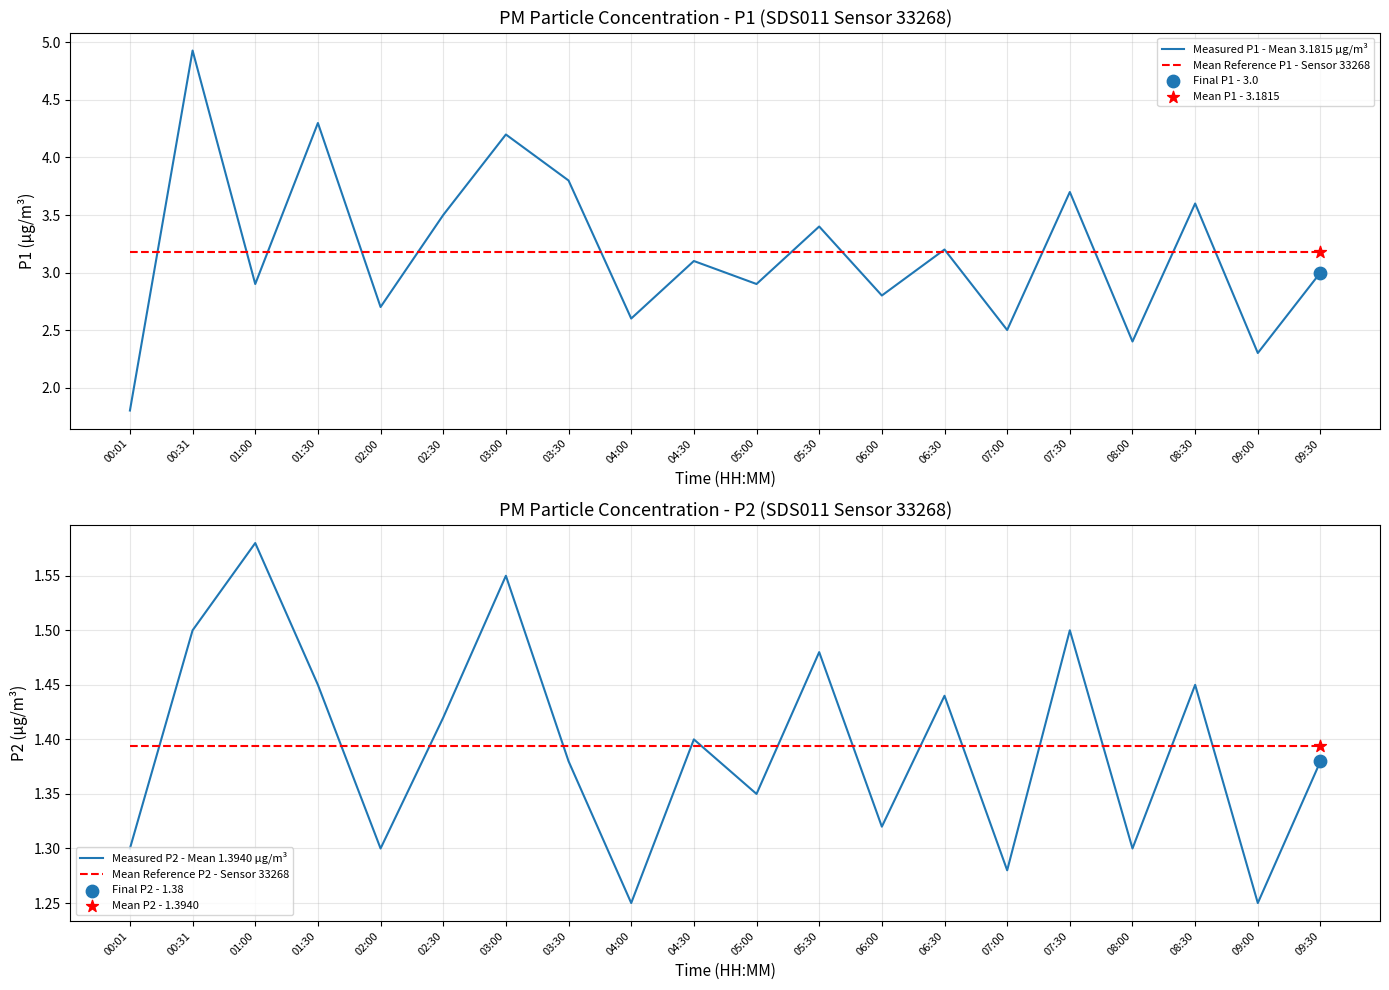

Which series contains the lowest Y value?

Measured P2 - Mean 1.3940 µg/m³